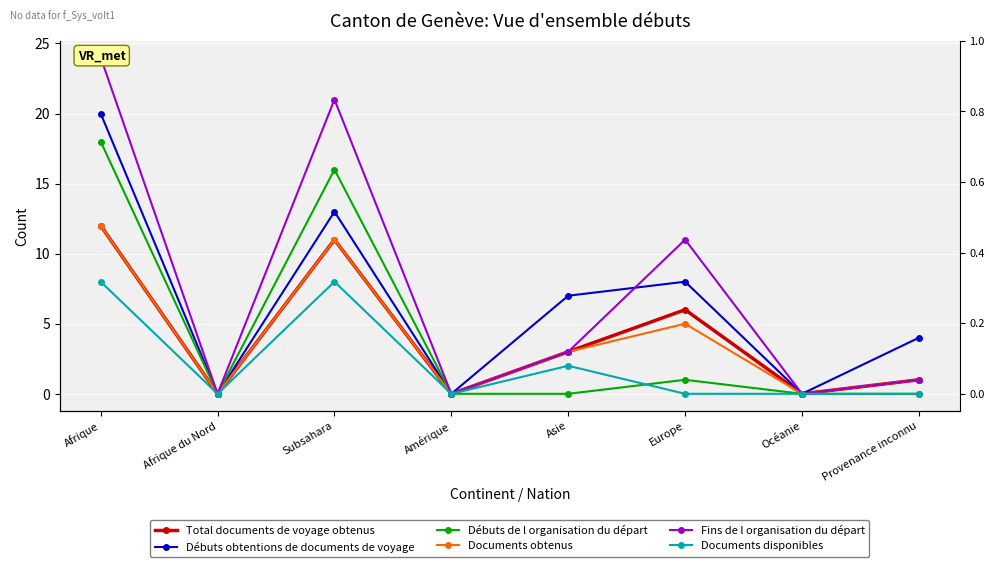

True or false: Documents disponibles and Documents obtenus cross at least once.

False